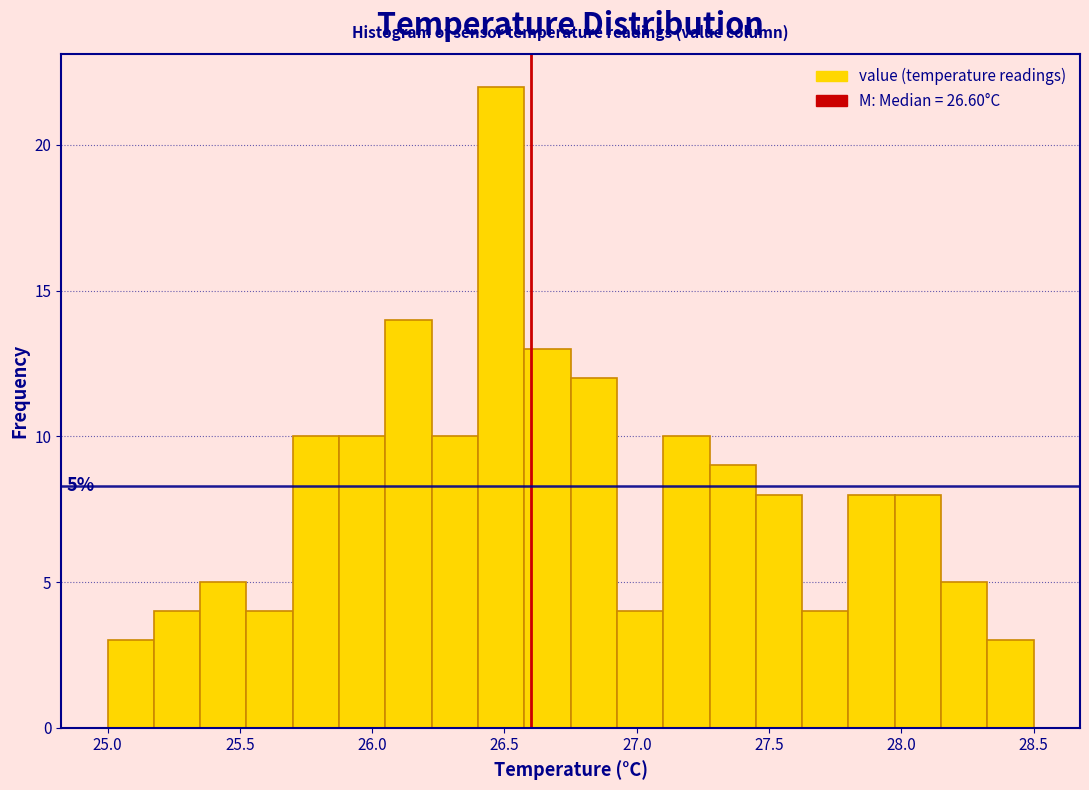

Around what value on the x-axis is the tallest bar? Give the approximate position of its centre, as read against the axis.

26.50